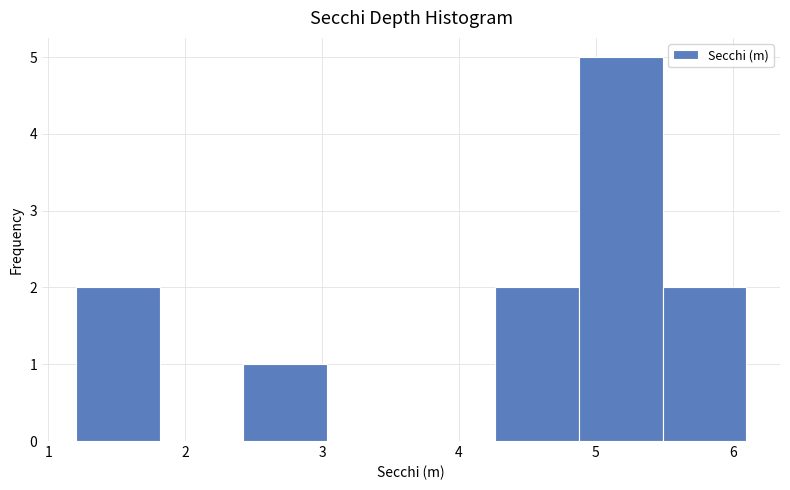

Reading left to right, transcribe this chart: for each bar, give the range it covers on the x-axis and its height. Neither the bar edges nor the heights are printed on the chart, so give them approximately, as read against the axes.

1.2 to 1.8: 2
1.8 to 2.4: 0
2.4 to 3.0: 1
3.0 to 3.7: 0
3.7 to 4.3: 0
4.3 to 4.9: 2
4.9 to 5.5: 5
5.5 to 6.1: 2